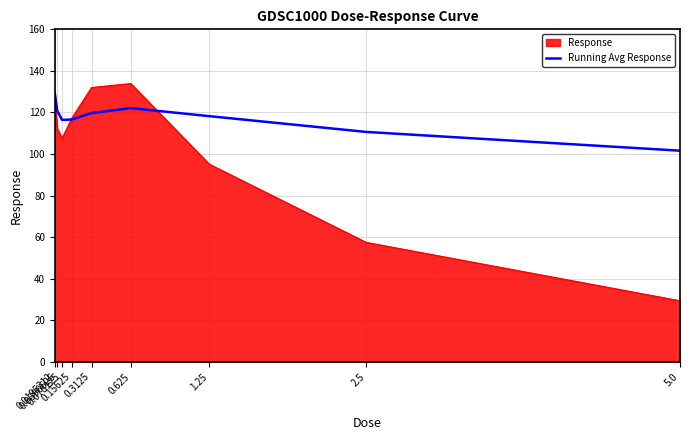

Rank the series by their average value, from highest to lowest.

Running Avg Response, Response